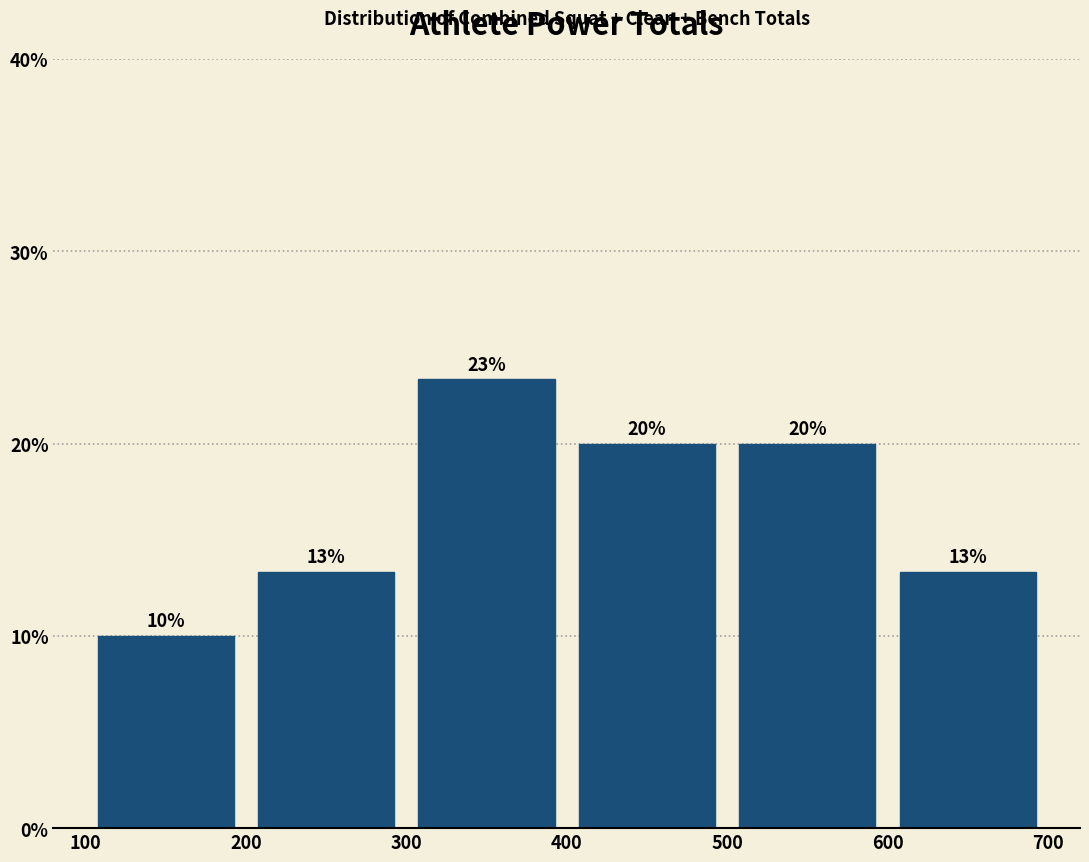

Which range on the x-axis has the tallest bar?

300 to 400